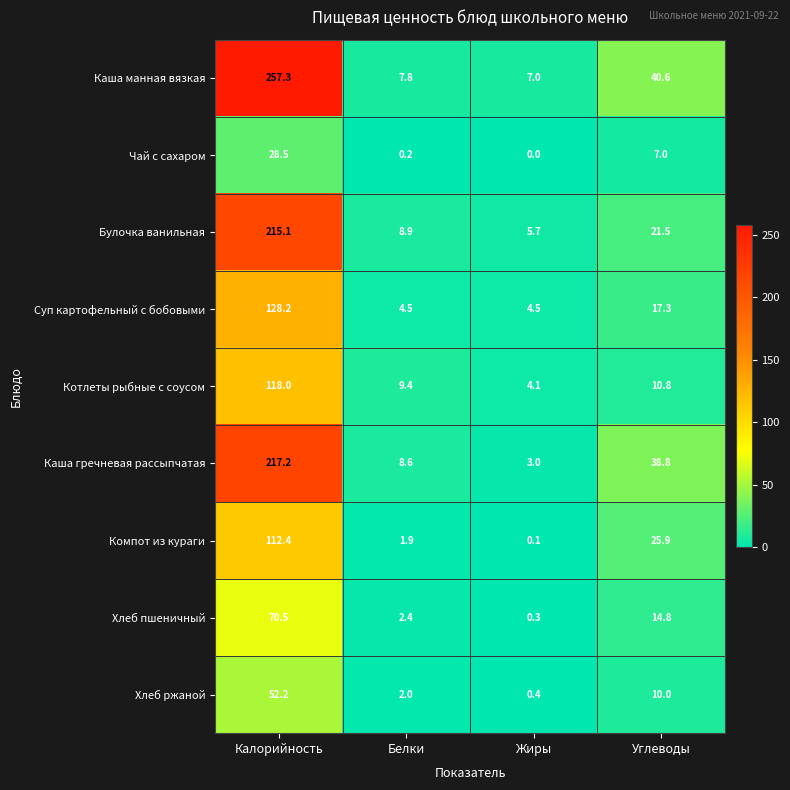

At which category is the sum across all series the highest?

Калорийность